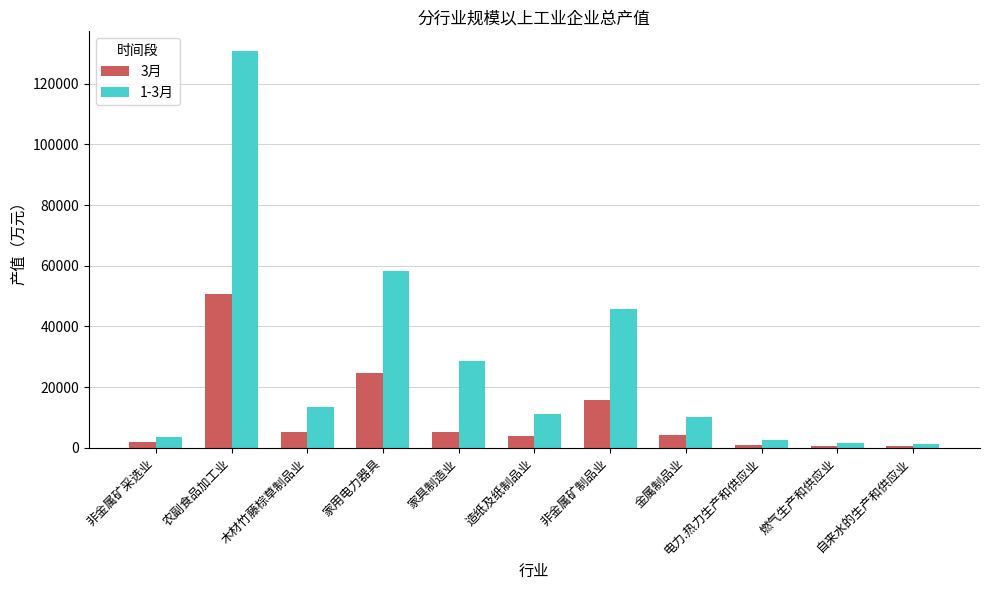

At how many categories does at least one series exceed 28059?

4